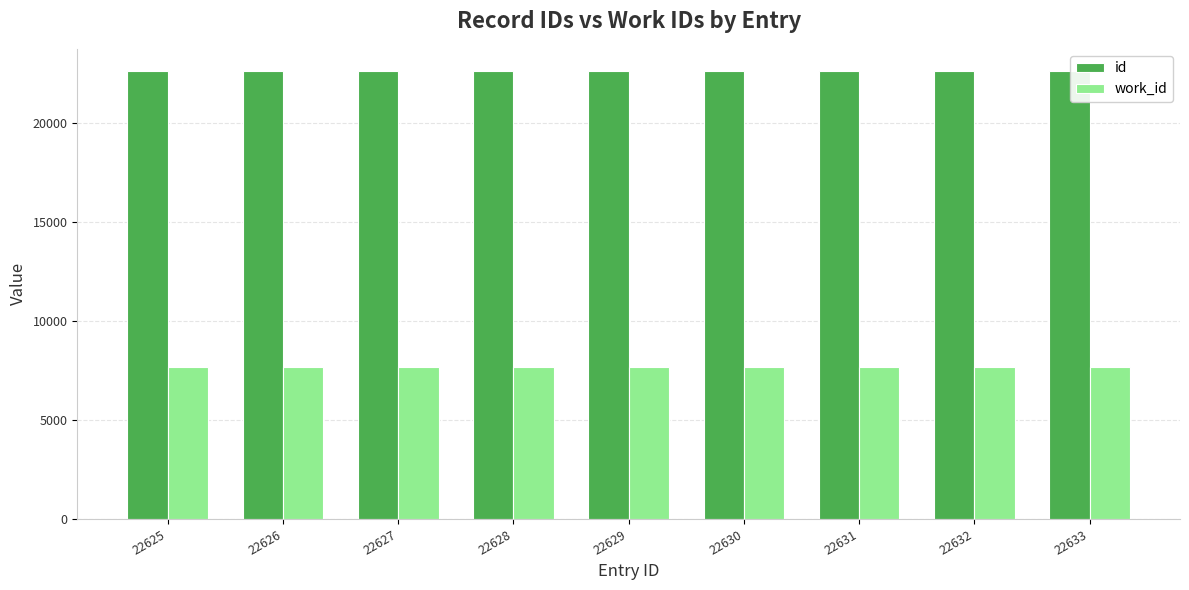

True or false: id has a value of 22627 at 22627.

True